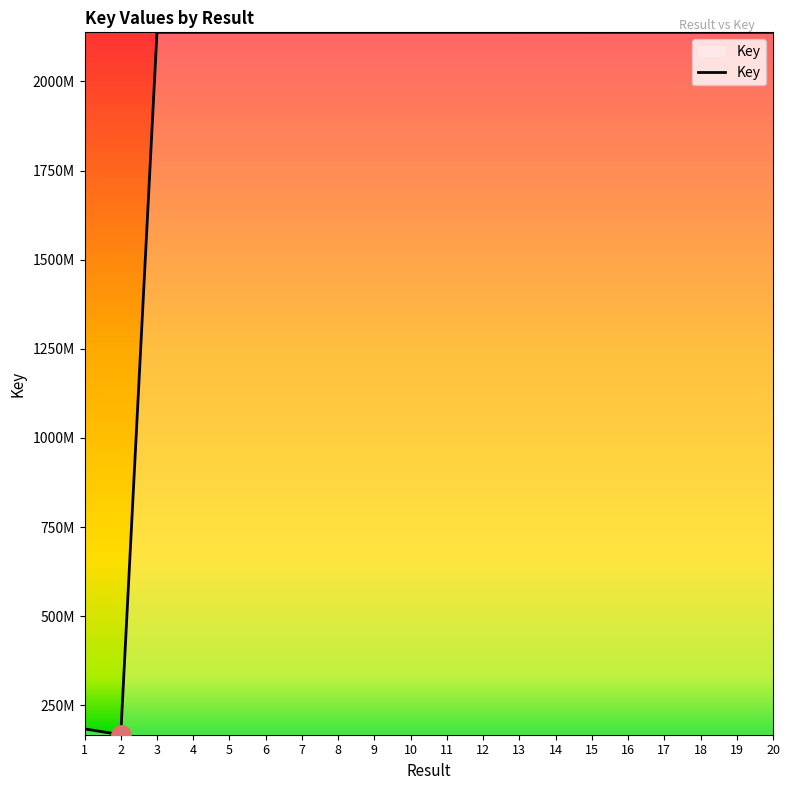

True or false: the data shows 2137703897 at 6.

True